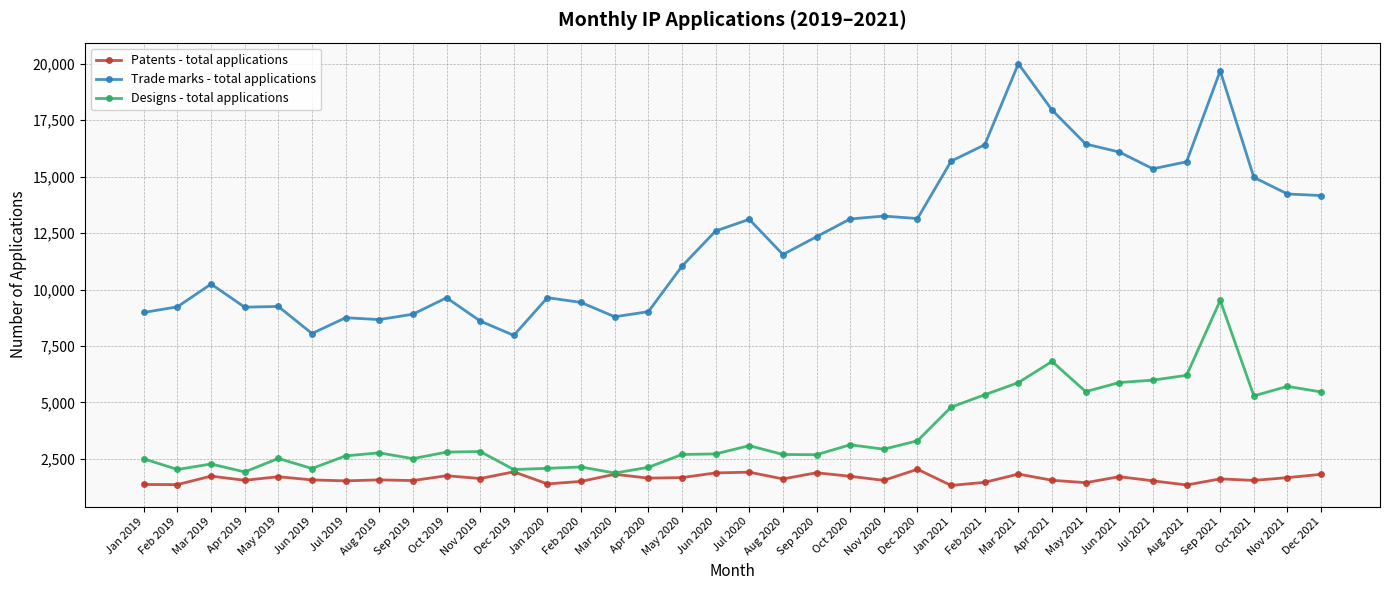

Which series has the widest spread of values?

Trade marks - total applications